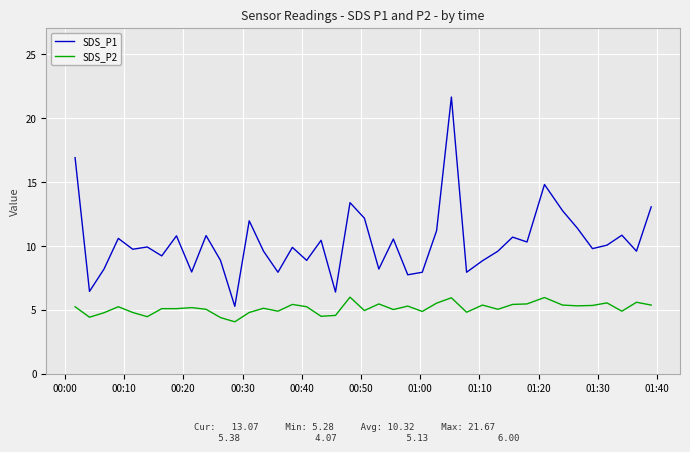

How many values in the SDS_P1 series are below 9?

13